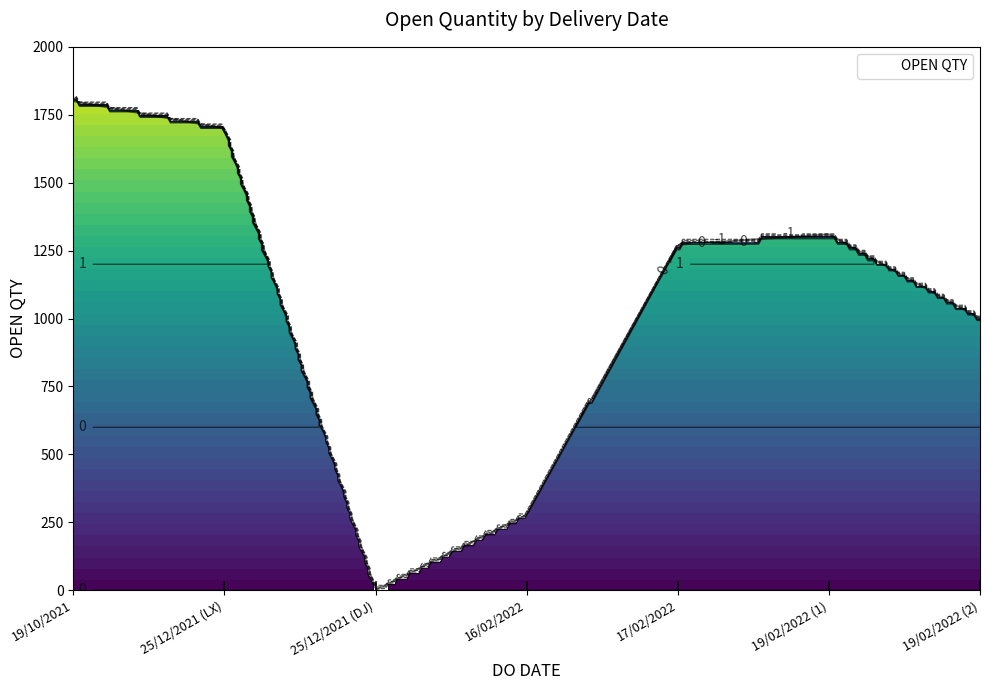

What is the highest value of the OPEN QTY series?

1800.0